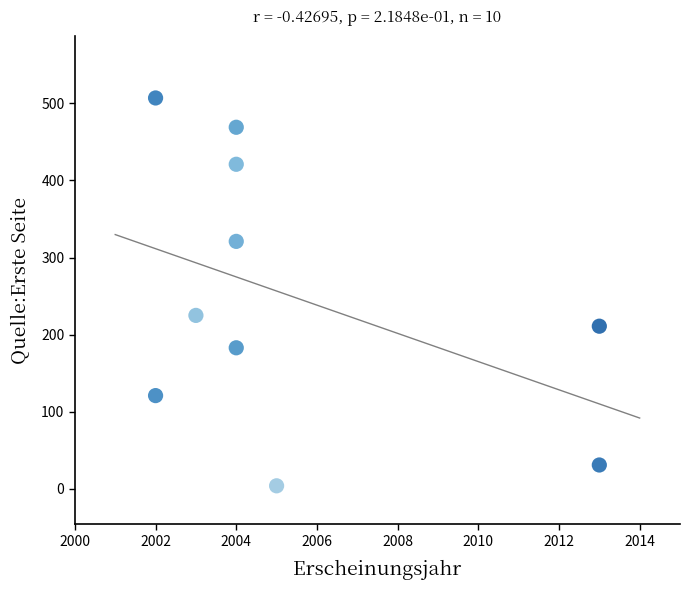

What is the range of Y values (max minus min)?

503